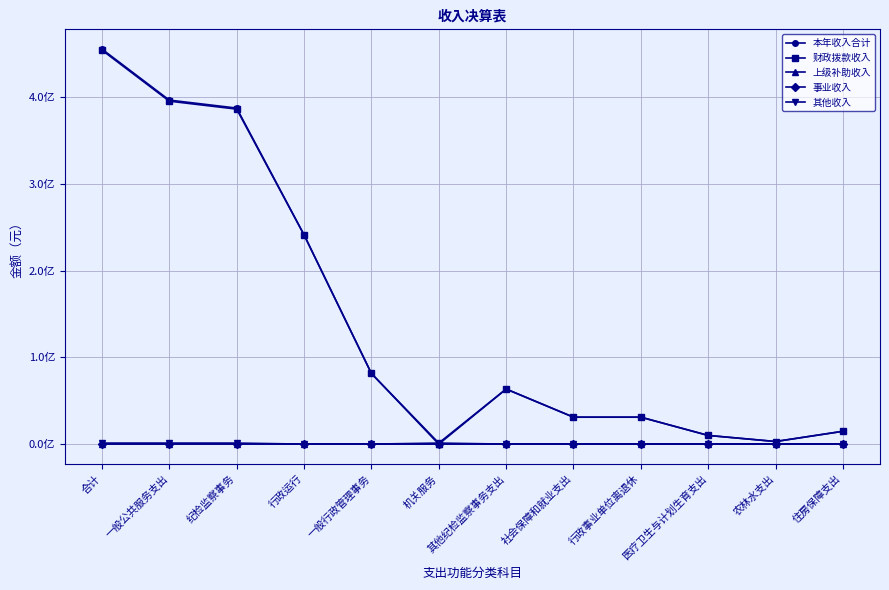

How many data points in 财政拨款收入 are less than 6350000?

6